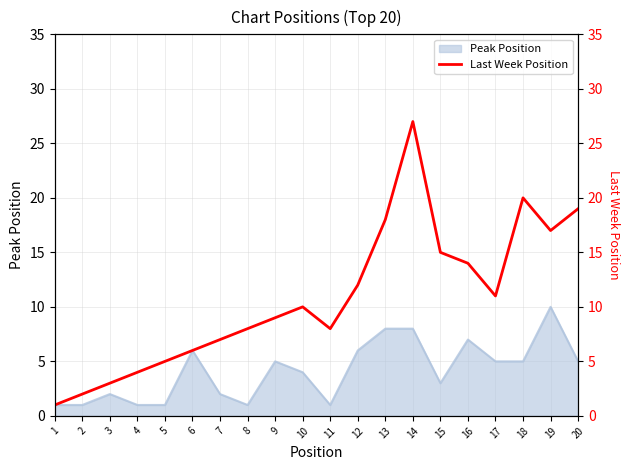

List the labels in order of value, largest first.

14, 18, 20, 13, 19, 15, 16, 12, 17, 10, 9, 8, 11, 7, 6, 5, 4, 3, 2, 1